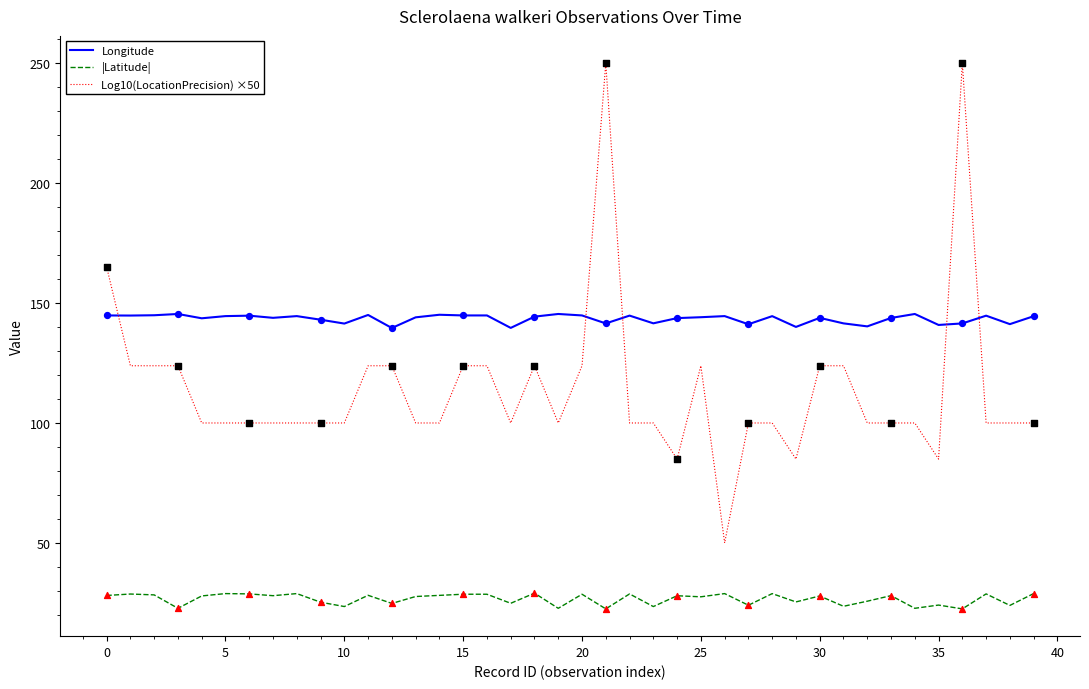

Which series has the widest spread of values?

Log10(LocationPrecision) ×50